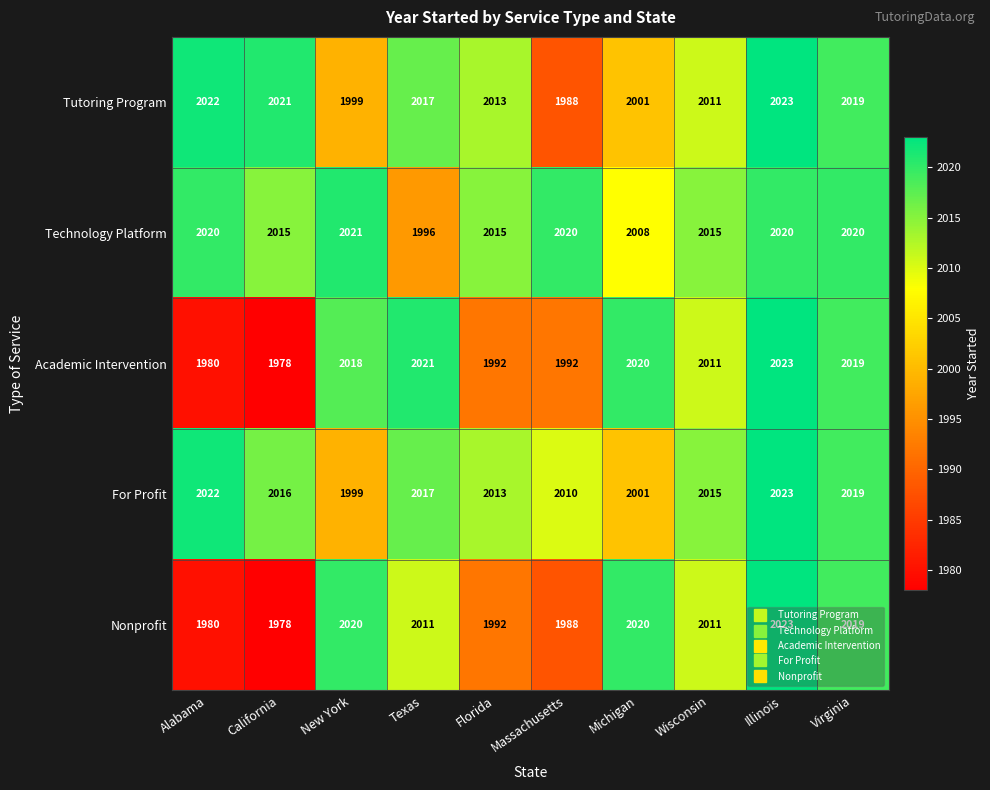

Which label corresponds to the smallest value in the chart?

California